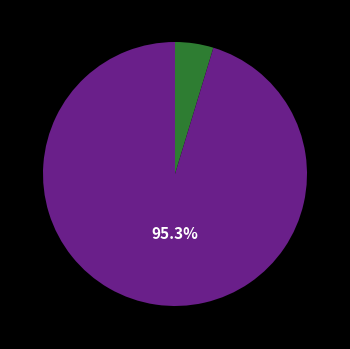

Does any single category account for the majority?

Yes